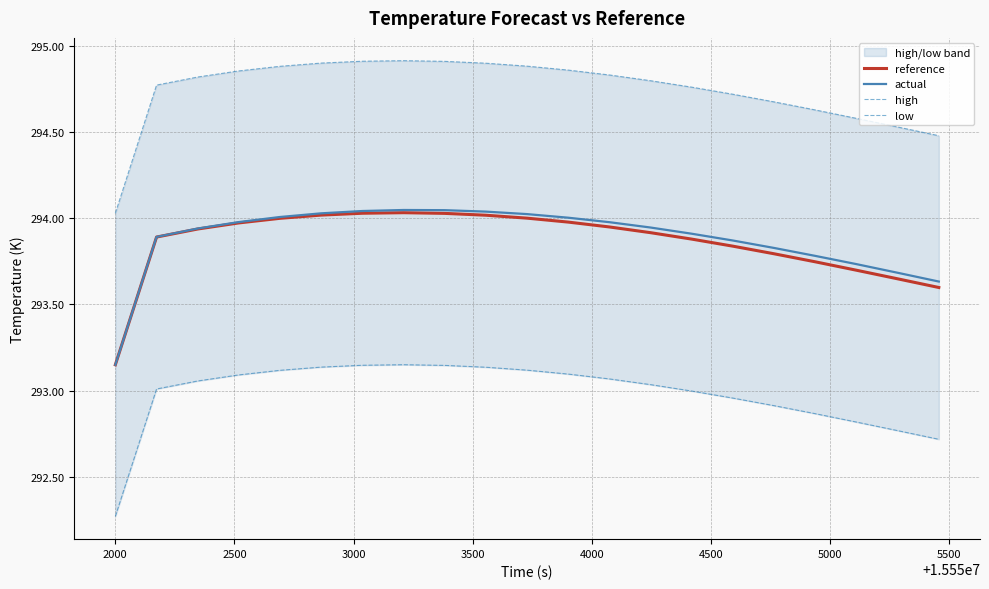

Rank the series by their maximum value, from lowest to highest.

low, reference, actual, high